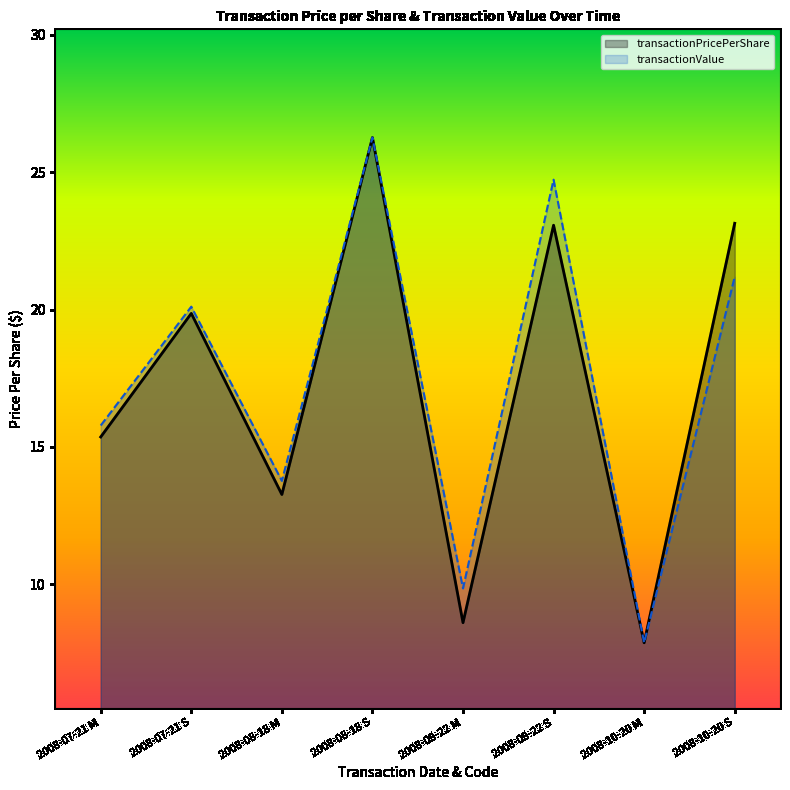

True or false: transactionPricePerShare has a value of 7.9 at 2008-10-20 M.

True